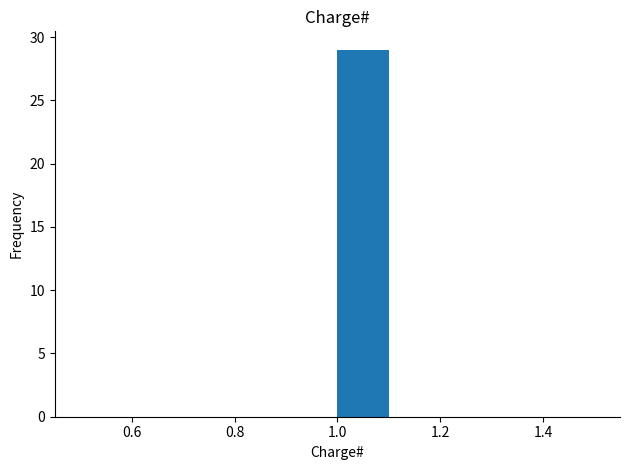

Which range on the x-axis has the tallest bar?

1.0 to 1.1